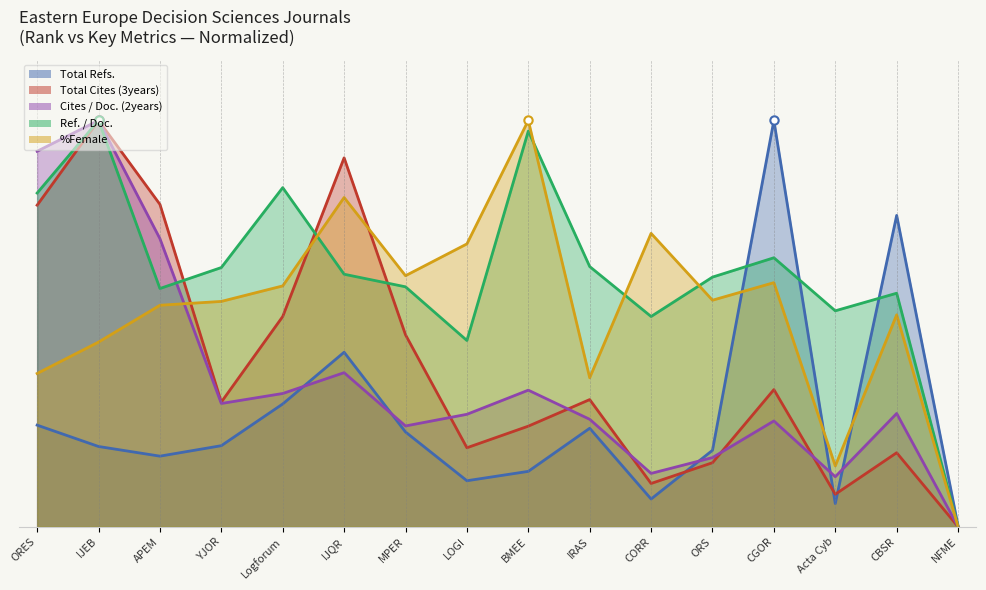

What is the value of the Cites / Doc. (2years) point at the 15th from the left?

0.3